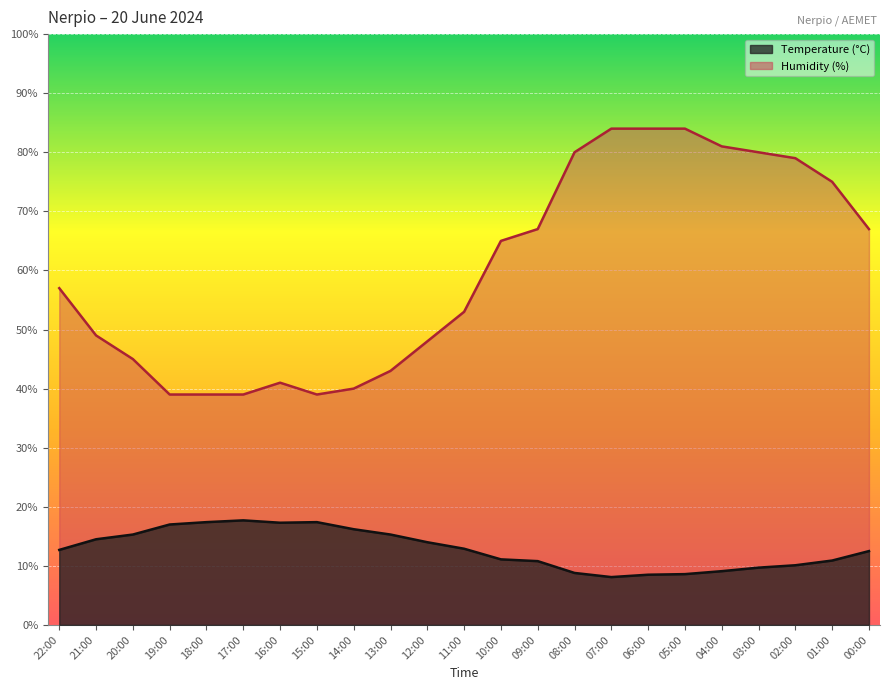

What is the spread (max minus min) of values at 03:00?

70.3